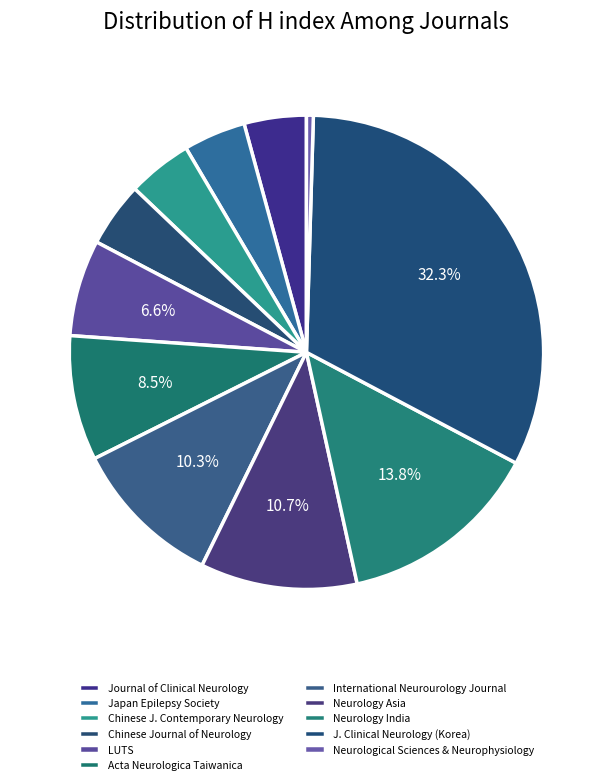

How many slices are in this pie chart?

11